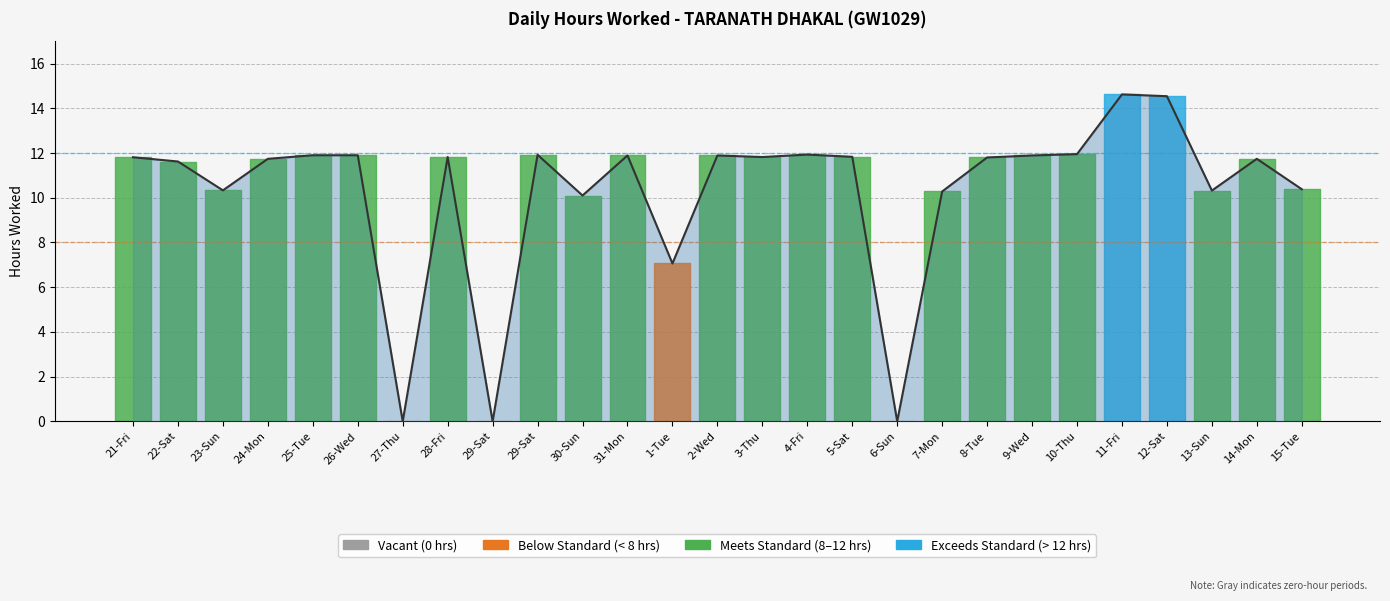

What is the sum of the values at 29-Sat and 23-Sun?

10.3